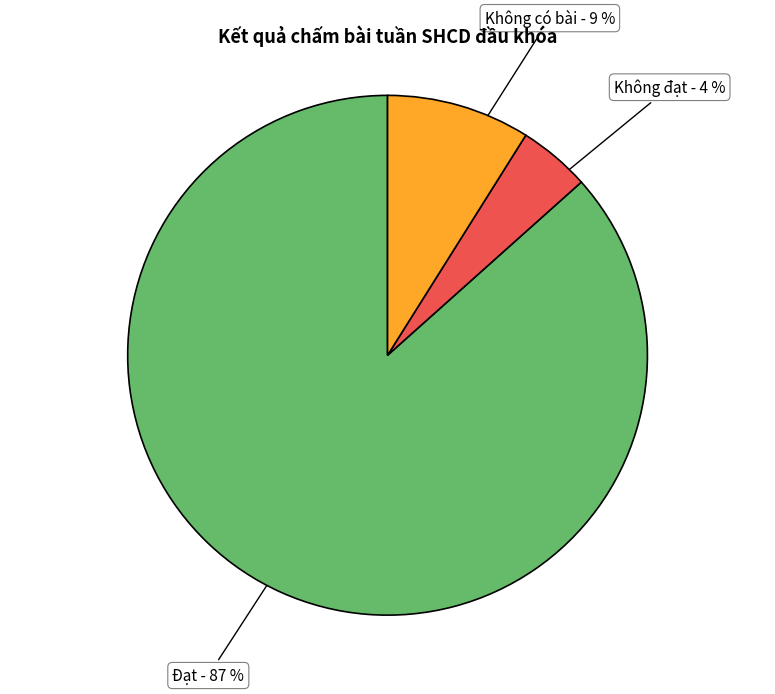

To the nearest percent, what is the average slice percentage?

33%